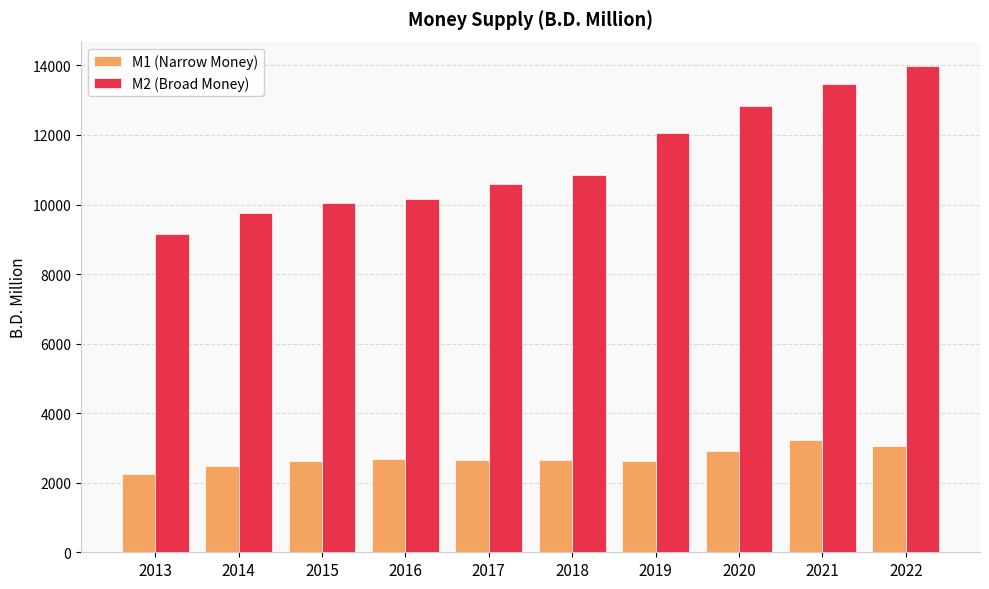

True or false: M2 (Broad Money) has a value of 16601.2 at 2016.

False